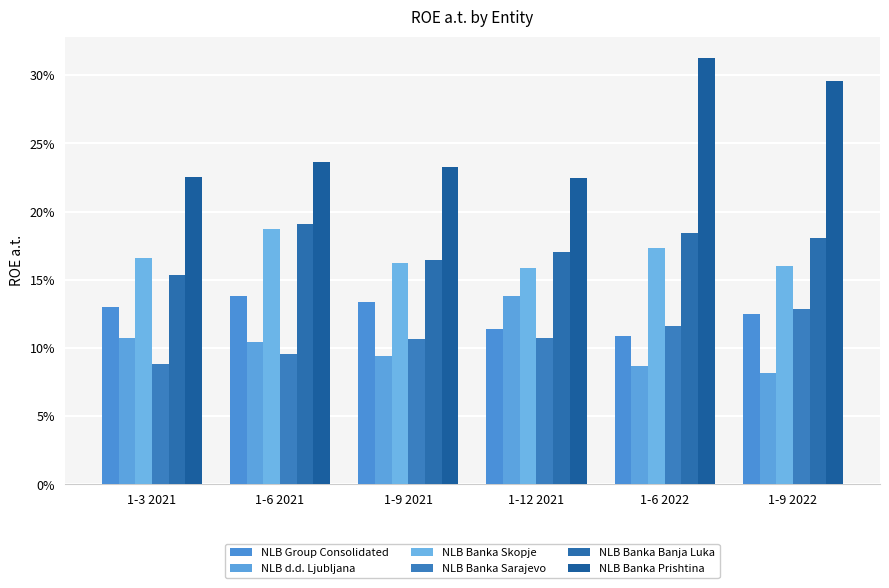

Does the chart contain any negative values?

No